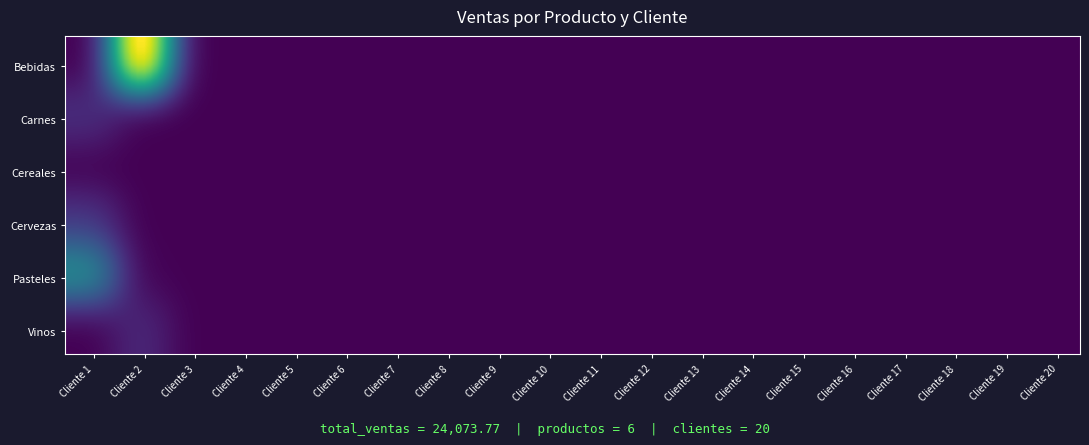

Reading left to right, what are all the values shown in this chart?

Bebidas: 0=0.0	1=14694.0	2=0.0	3=0.0	4=0.0	5=0.0	6=0.0	7=0.0	8=0.0	9=0.0	10=0.0	11=0.0	12=0.0	13=0.0	14=0.0	15=0.0	16=0.0	17=0.0	18=0.0	19=0.0
Carnes: 0=1649.5	1=0.0	2=0.0	3=0.0	4=0.0	5=0.0	6=0.0	7=0.0	8=0.0	9=0.0	10=0.0	11=0.0	12=0.0	13=0.0	14=0.0	15=0.0	16=0.0	17=0.0	18=0.0	19=0.0
Cereales: 0=37.9	1=0.0	2=0.0	3=0.0	4=0.0	5=0.0	6=0.0	7=0.0	8=0.0	9=0.0	10=0.0	11=0.0	12=0.0	13=0.0	14=0.0	15=0.0	16=0.0	17=0.0	18=0.0	19=0.0
Cervezas: 0=1976.1	1=0.0	2=0.0	3=0.0	4=0.0	5=0.0	6=0.0	7=0.0	8=0.0	9=0.0	10=0.0	11=0.0	12=0.0	13=0.0	14=0.0	15=0.0	16=0.0	17=0.0	18=0.0	19=0.0
Pasteles: 0=5972.4	1=147.5	2=0.0	3=0.0	4=0.0	5=0.0	6=0.0	7=0.0	8=0.0	9=0.0	10=0.0	11=0.0	12=0.0	13=0.0	14=0.0	15=0.0	16=0.0	17=0.0	18=0.0	19=0.0
Vinos: 0=0.0	1=1390.4	2=0.0	3=0.0	4=0.0	5=0.0	6=0.0	7=0.0	8=0.0	9=0.0	10=0.0	11=0.0	12=0.0	13=0.0	14=0.0	15=0.0	16=0.0	17=0.0	18=0.0	19=0.0